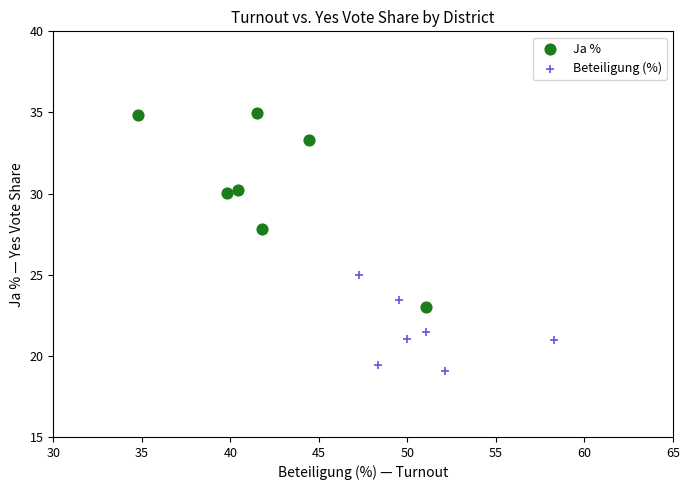

Which series has the largest Y range (max minus min)?

Ja %